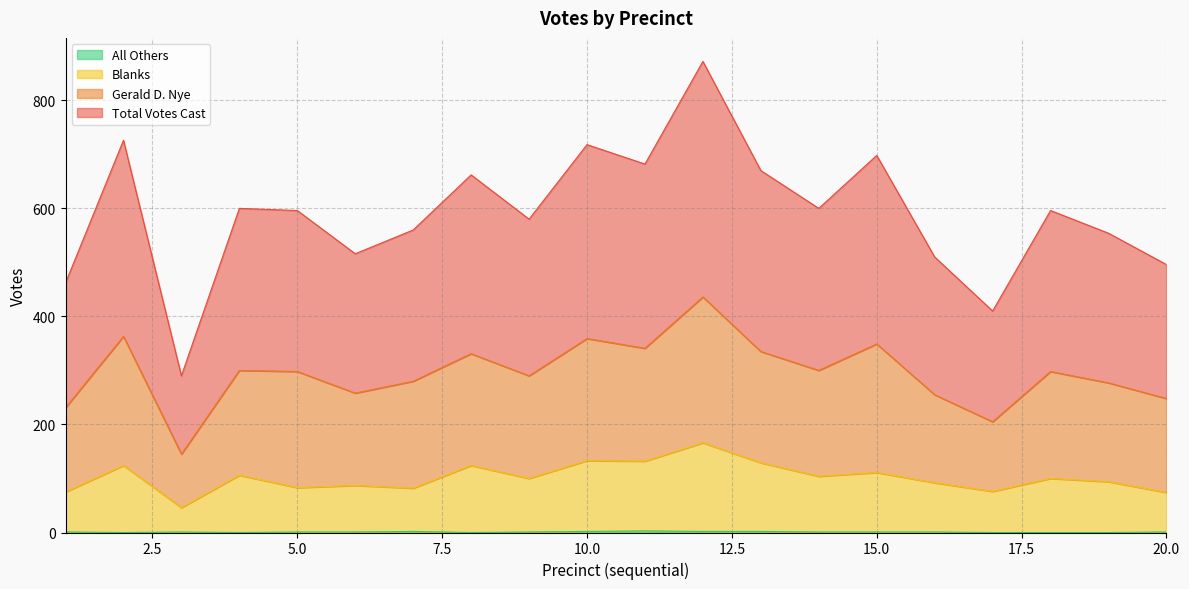

Which series has the largest total across all categories?

Total Votes Cast